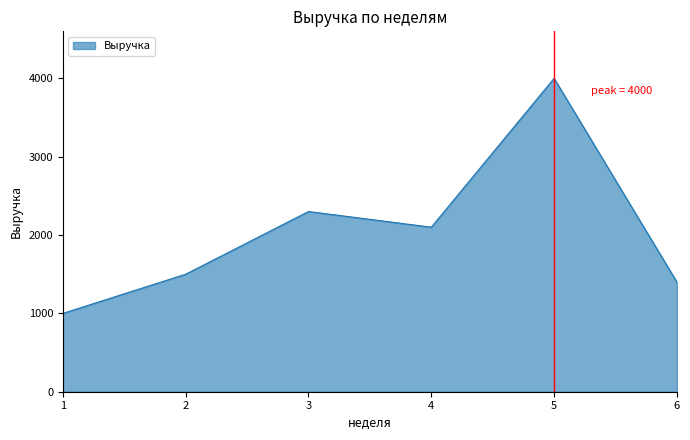

Reading left to right, what are all the values shown in this chart?

1=1000	2=1500	3=2300	4=2100	5=4000	6=1400